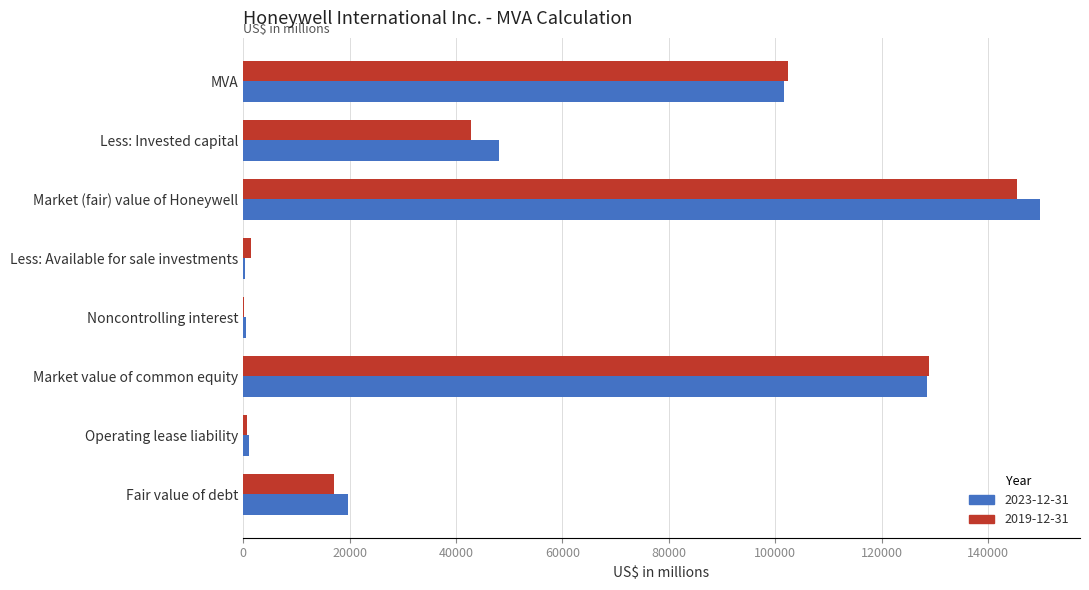

At which label does 2023-12-31 reach its peak?

Market (fair) value of Honeywell